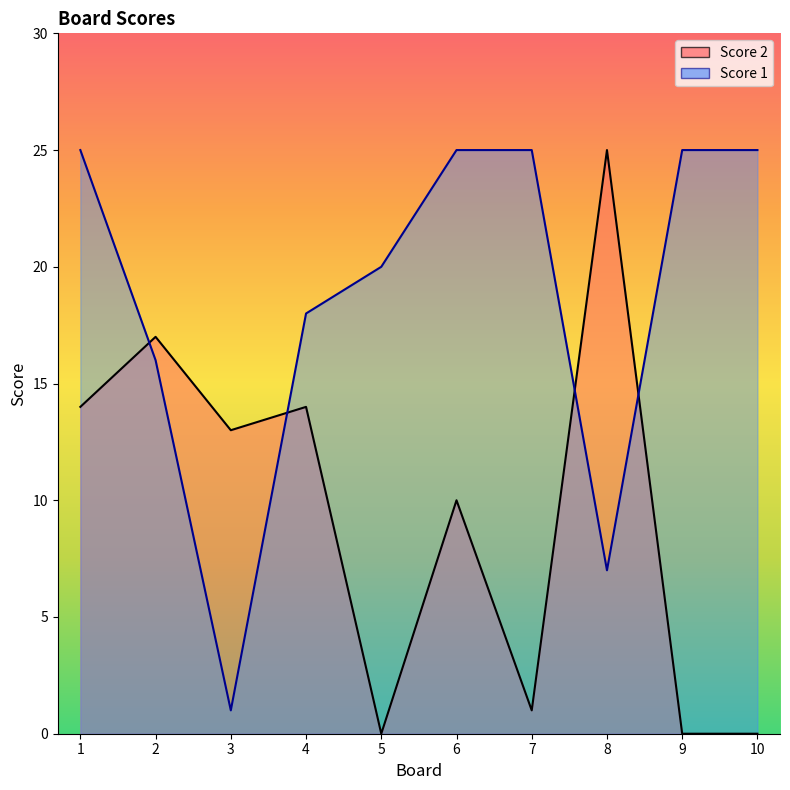

Between 5 and 7, which series saw the biggest shift?

Score 1